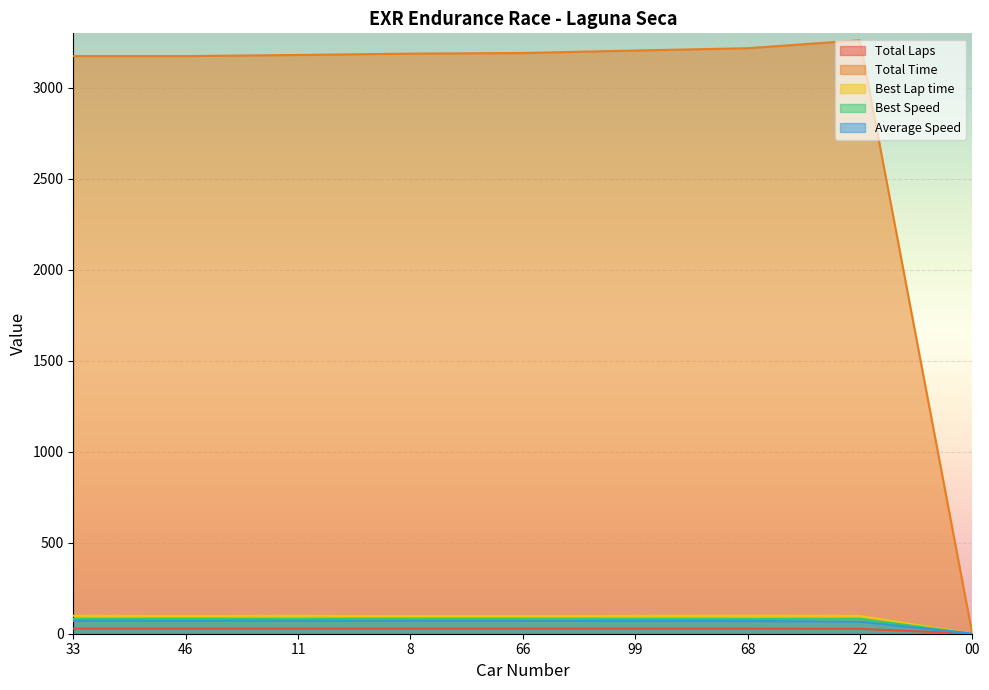

How many data points in Average Speed are above 70?

7